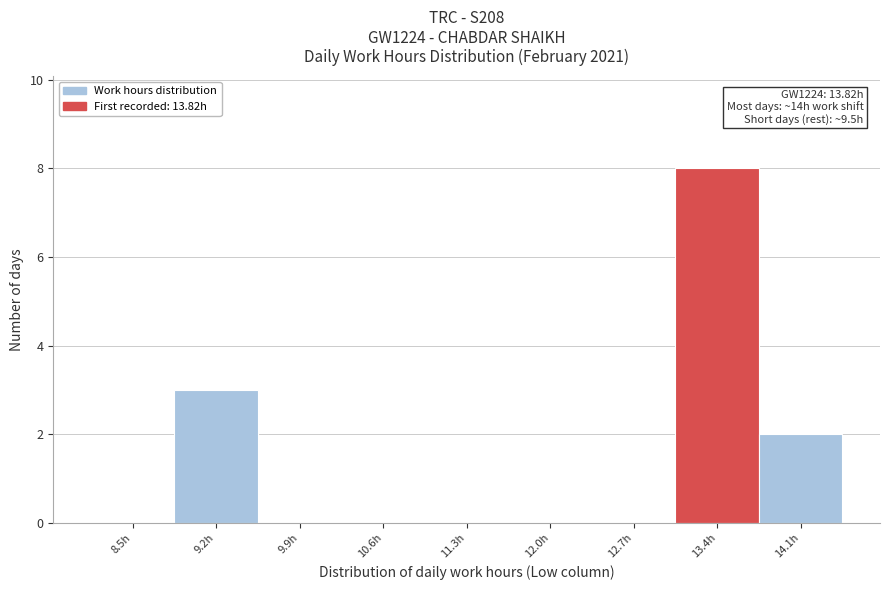

Reading left to right, extract all data points from this chart.

8.5h=0	9.2h=3	9.9h=0	10.6h=0	11.3h=0	12.0h=0	12.7h=0	13.4h=8	14.1h=2